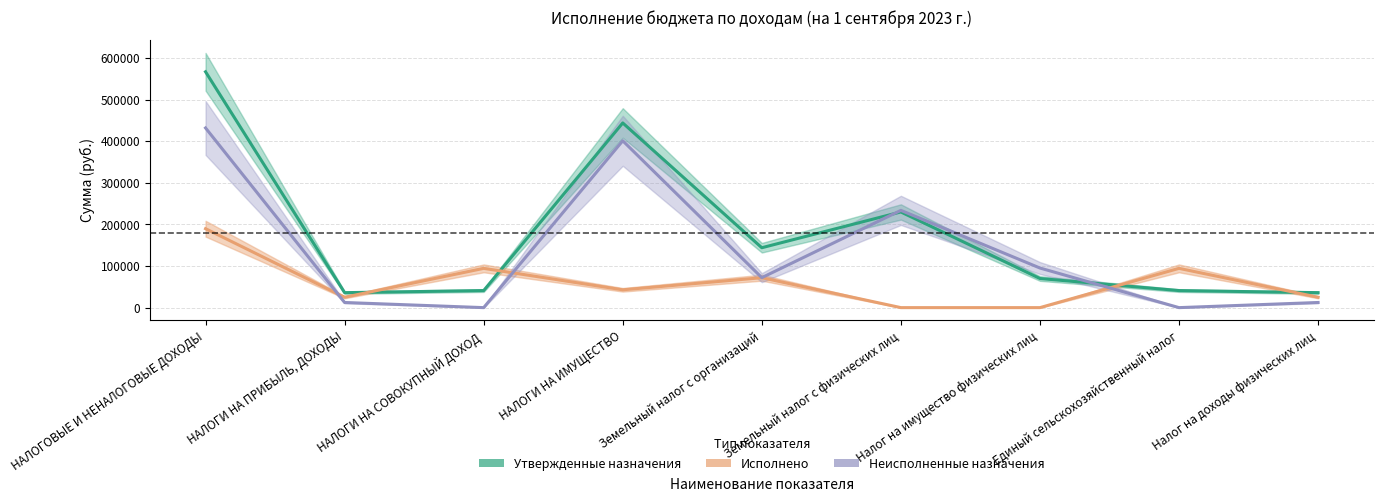

What are all the series names shown in the legend?

Утвержденные назначения, Исполнено, Неисполненные назначения